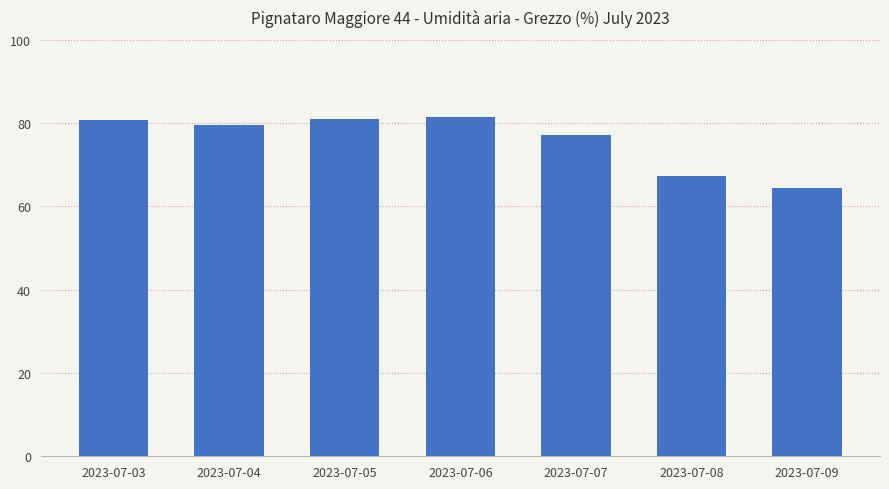

Which category has the lowest value across all series?

2023-07-09